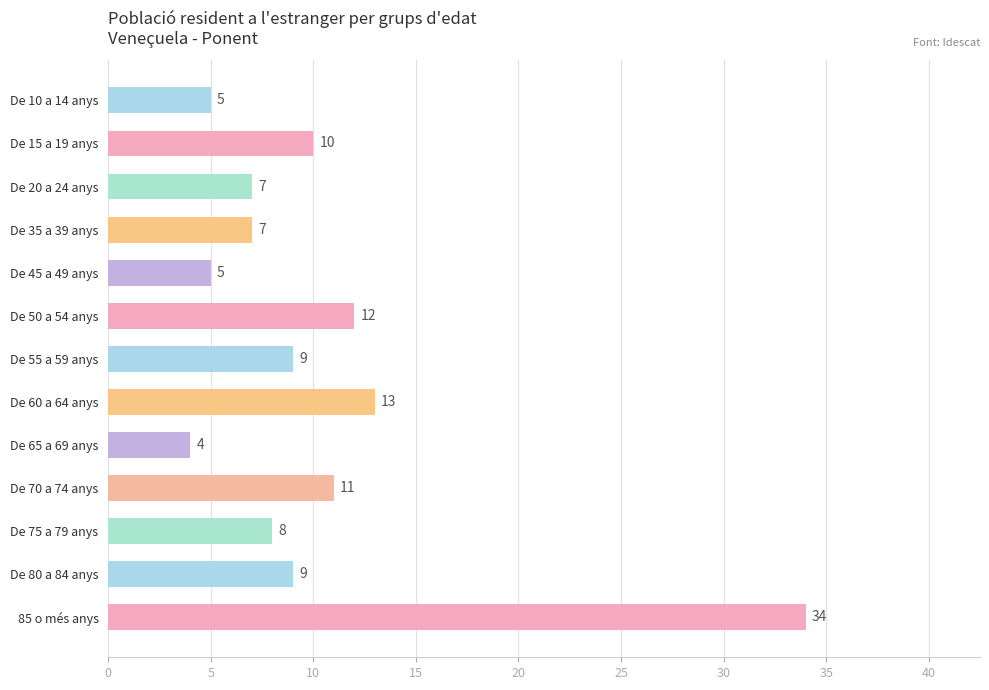

What is the label of the 5th bar from the bottom?

De 65 a 69 anys